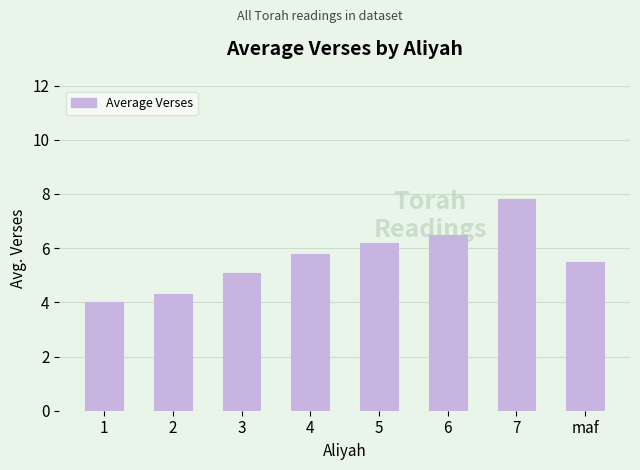

List the labels in order of value, largest first.

7, 6, 5, 4, maf, 3, 2, 1